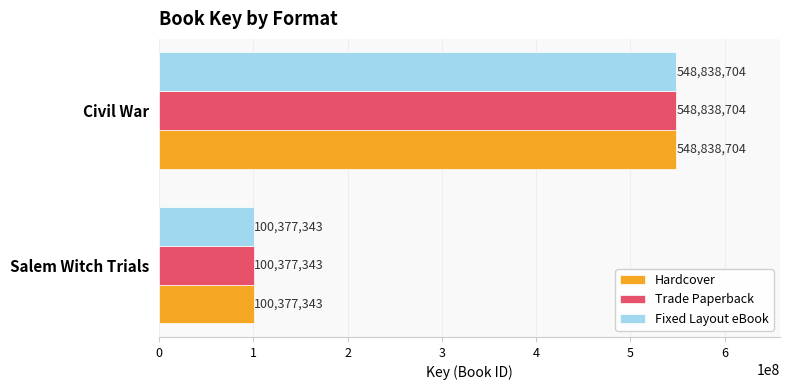

At how many categories does at least one series exceed 462128331?

1